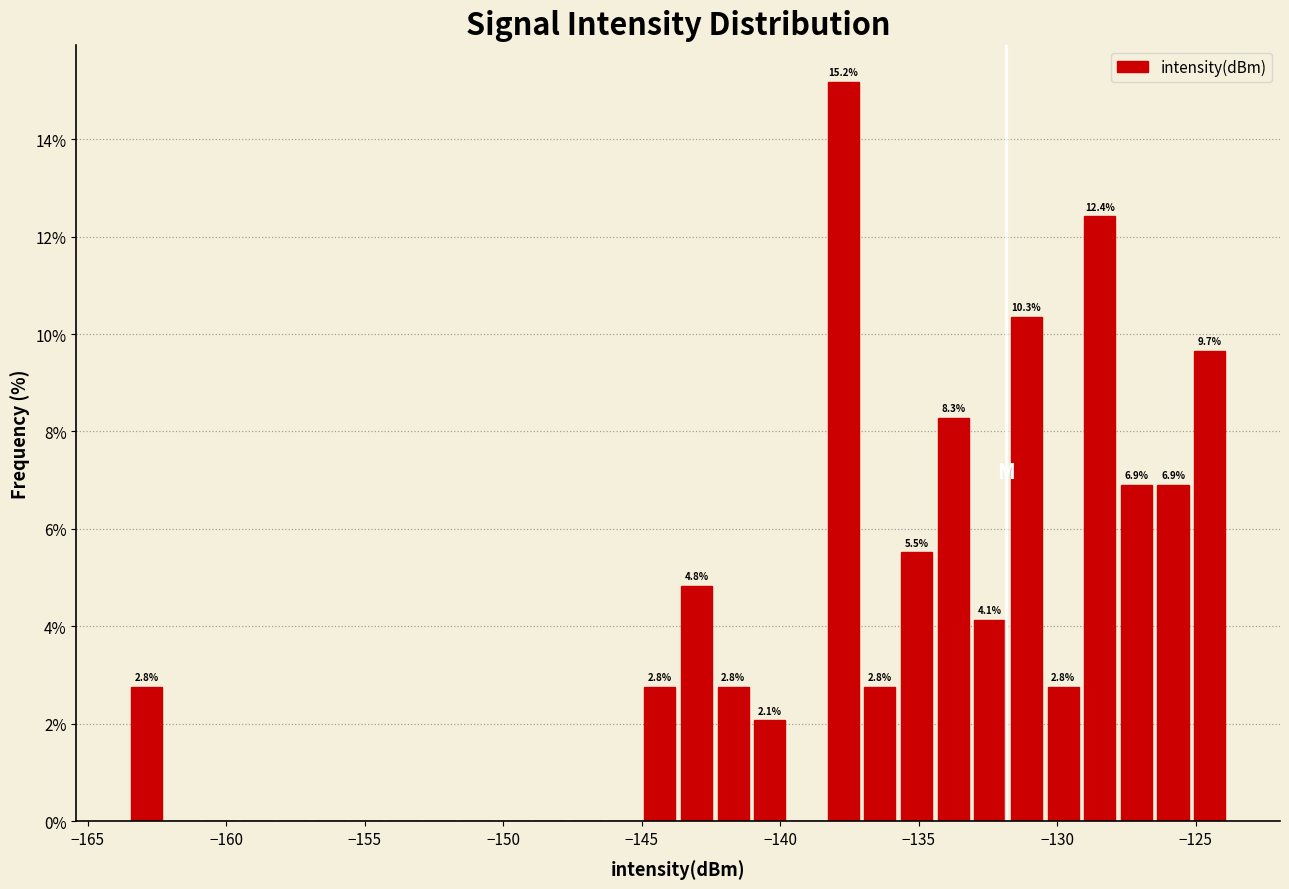

Around what value on the x-axis is the tallest bar? Give the approximate position of its centre, as read against the axis.

-137.5